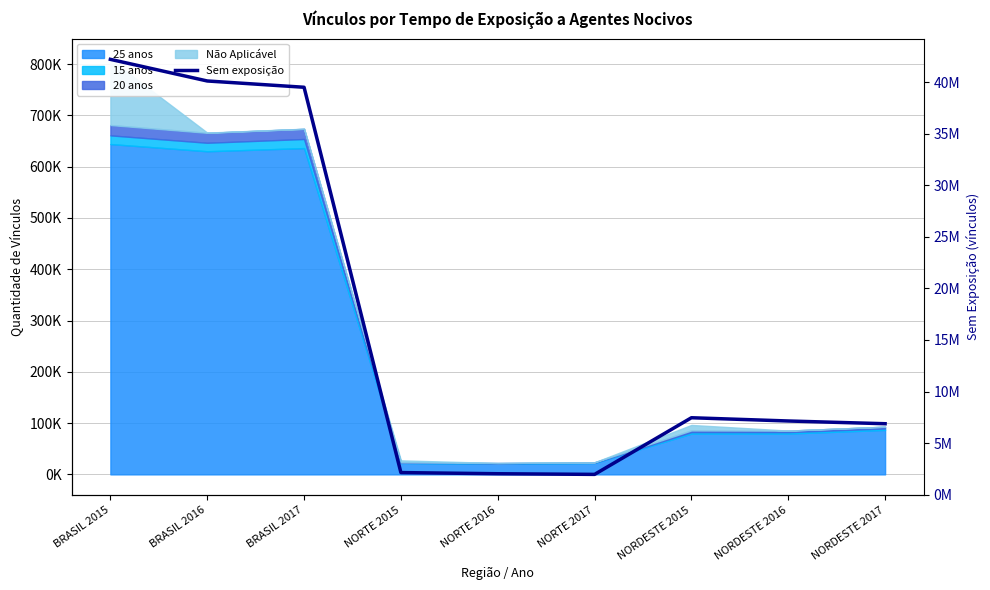

Where is the first local minimum?

NORTE 2017